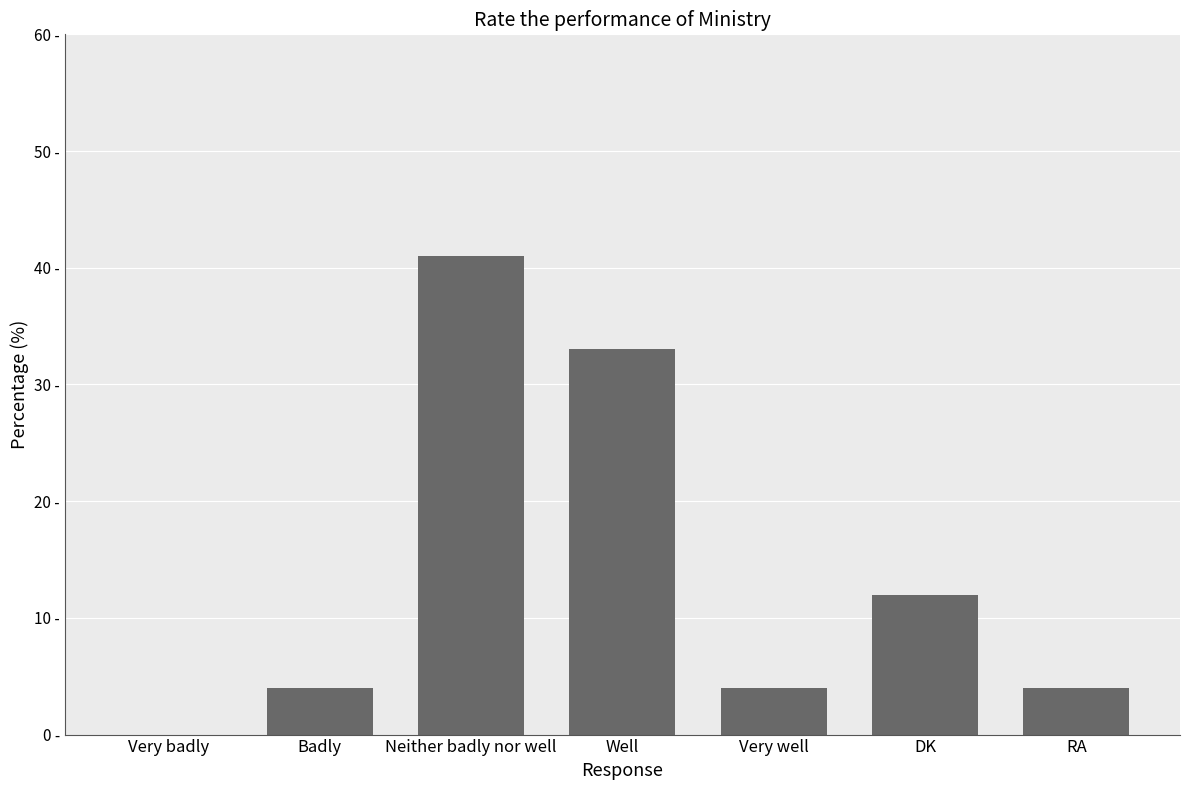

Are the bars horizontal?

No